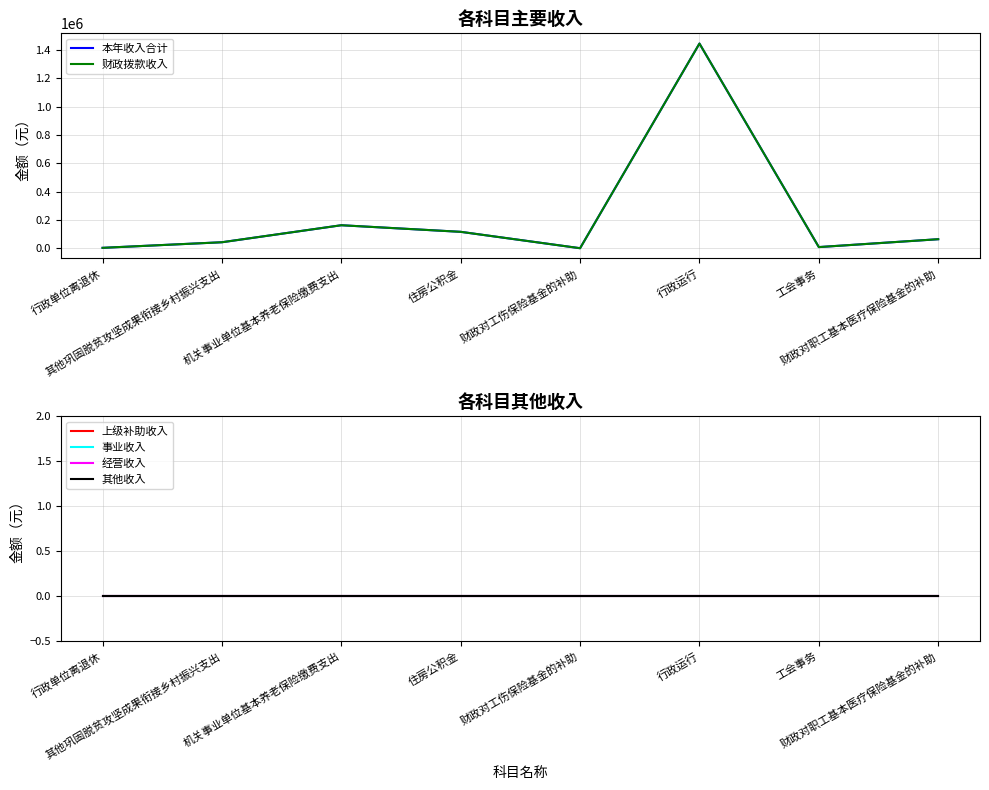

What position from the right is 机关事业单位基本养老保险缴费支出?

6